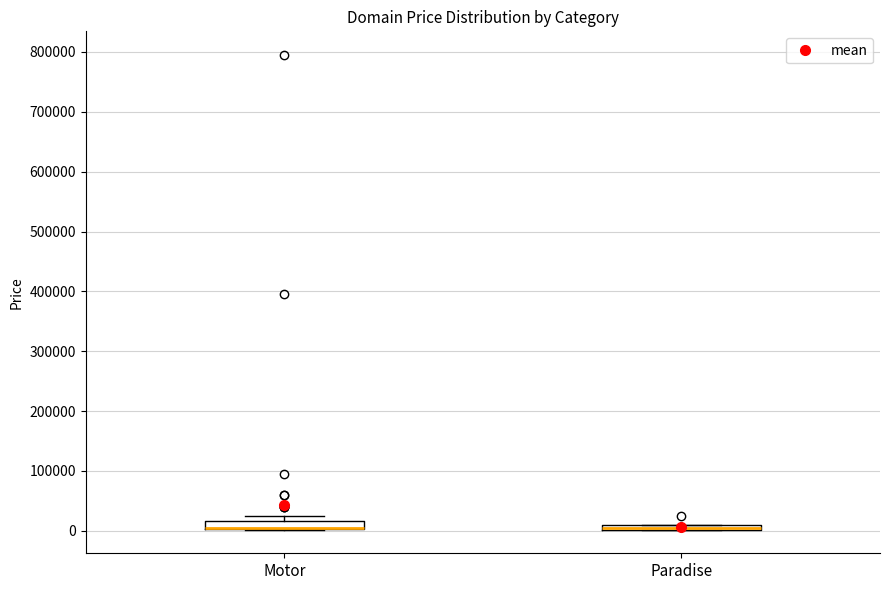

Where is the upper edge of the box for Motor on the y-axis? The values are not printed on the chart, so give them approximately, as read against the axis.

20000